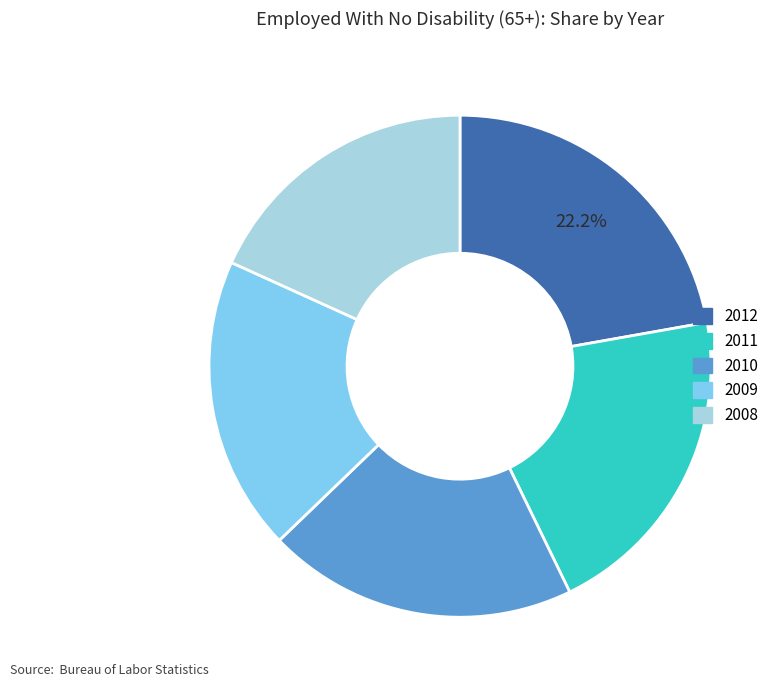

Is it true that 2011 is 26% of the pie?

False